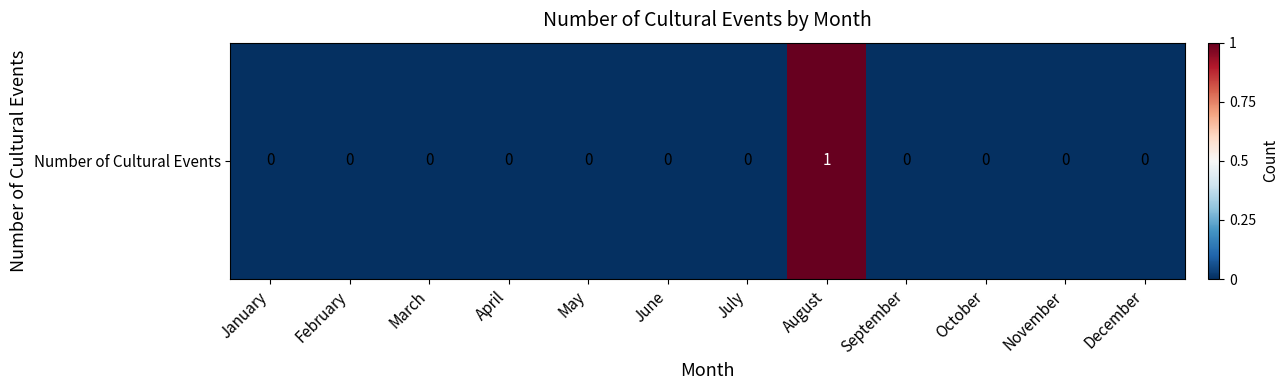

List the labels in order of value, smallest first.

January, February, March, April, May, June, July, September, October, November, December, August